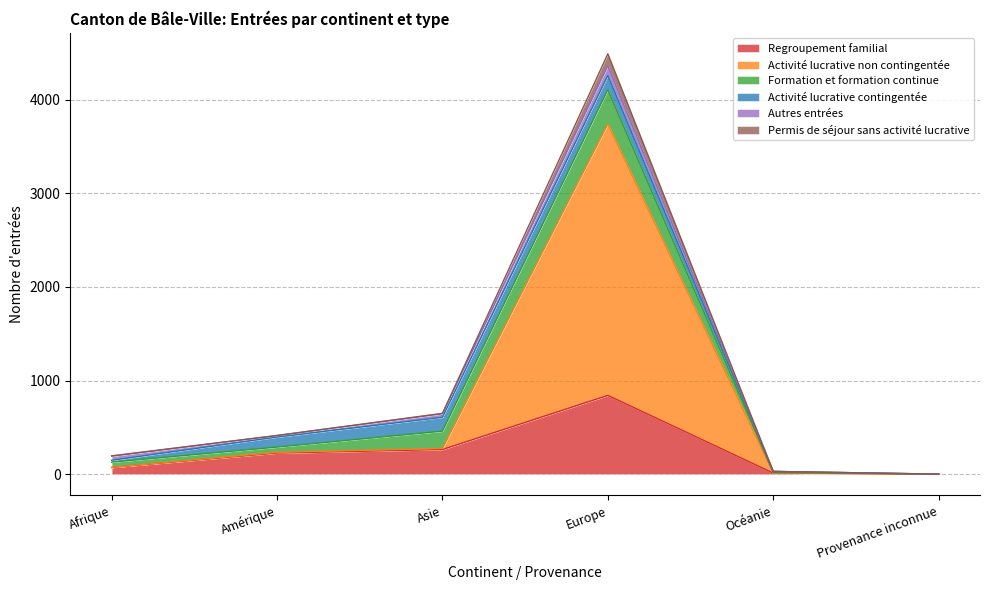

How many lines are shown in the chart?

6